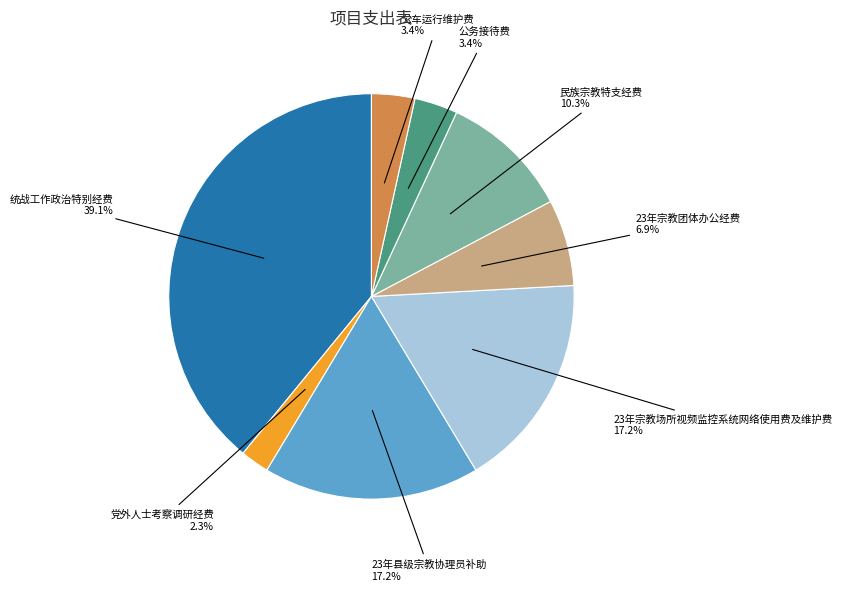

How many segments does this pie chart have?

8